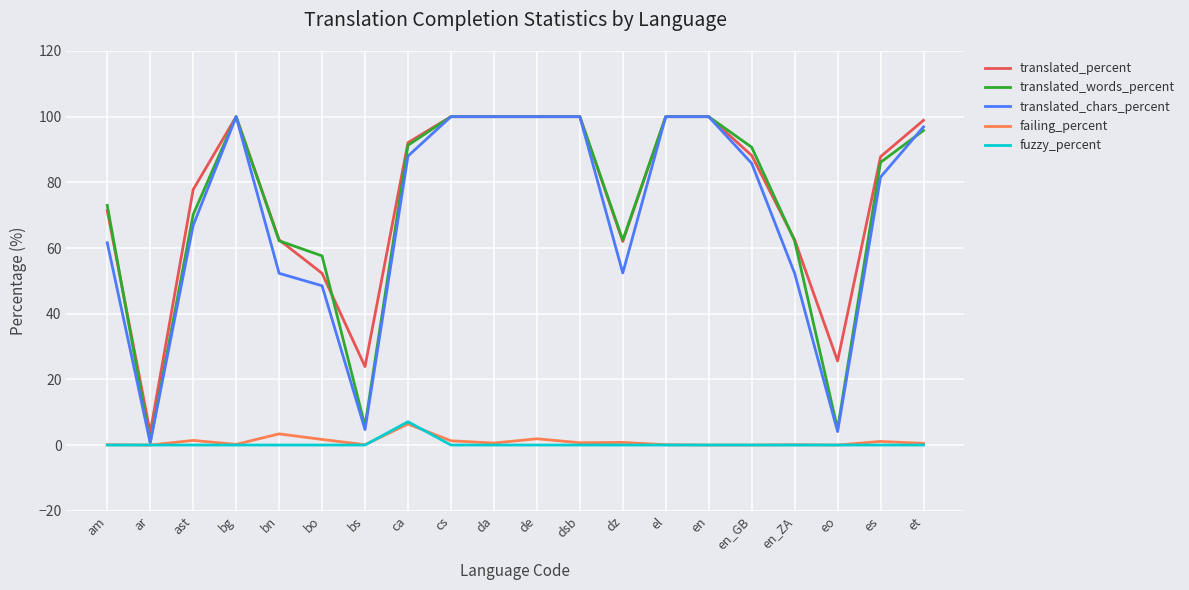

The value of translated_percent at de is 48.6. True or false?

False